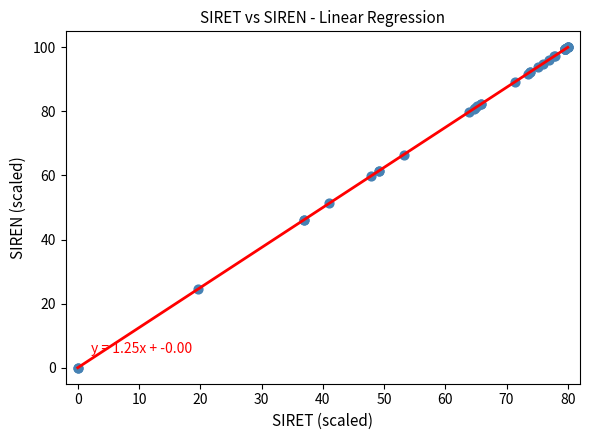

What Y value in the scatter plot is closest to 50?

51.3